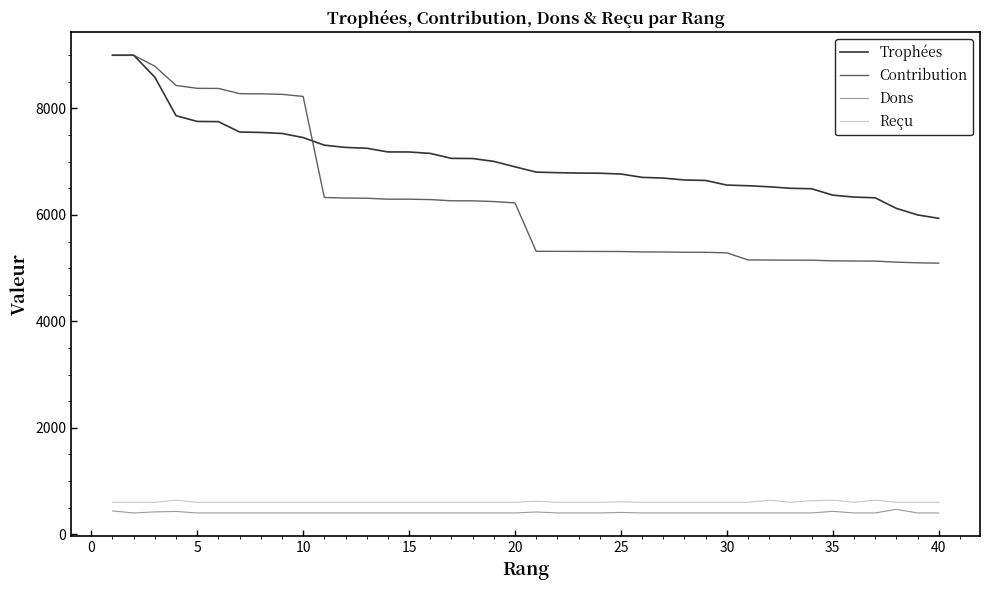

How many series are shown in this chart?

4